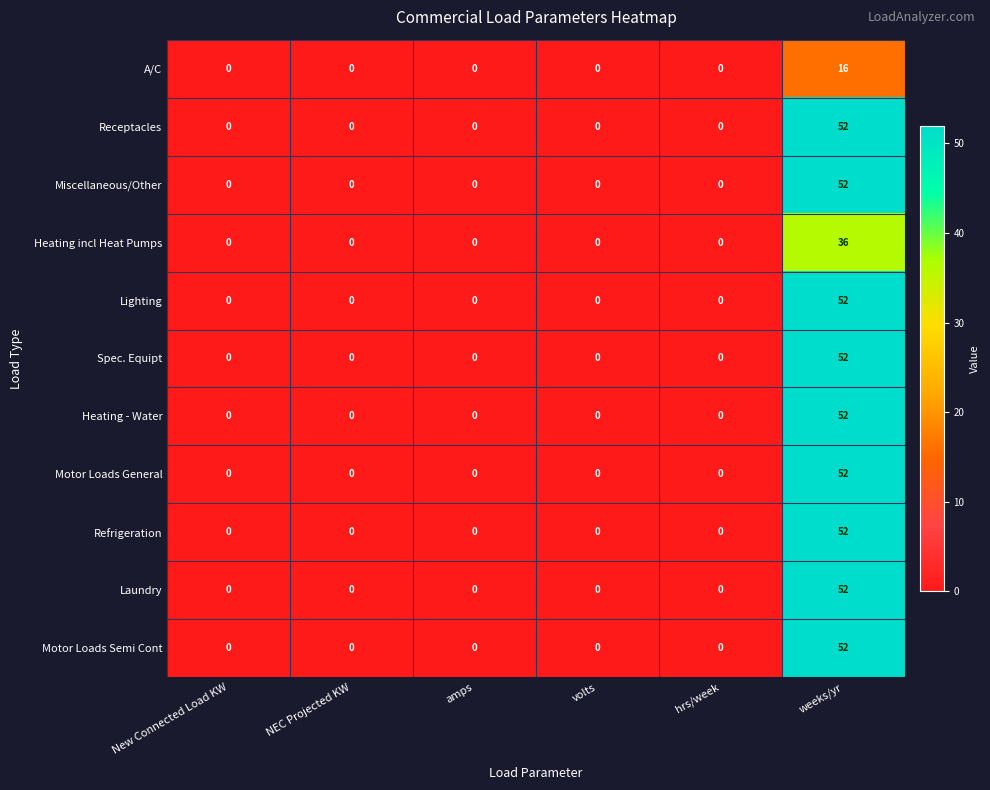

Which label corresponds to the largest value in the chart?

weeks/yr